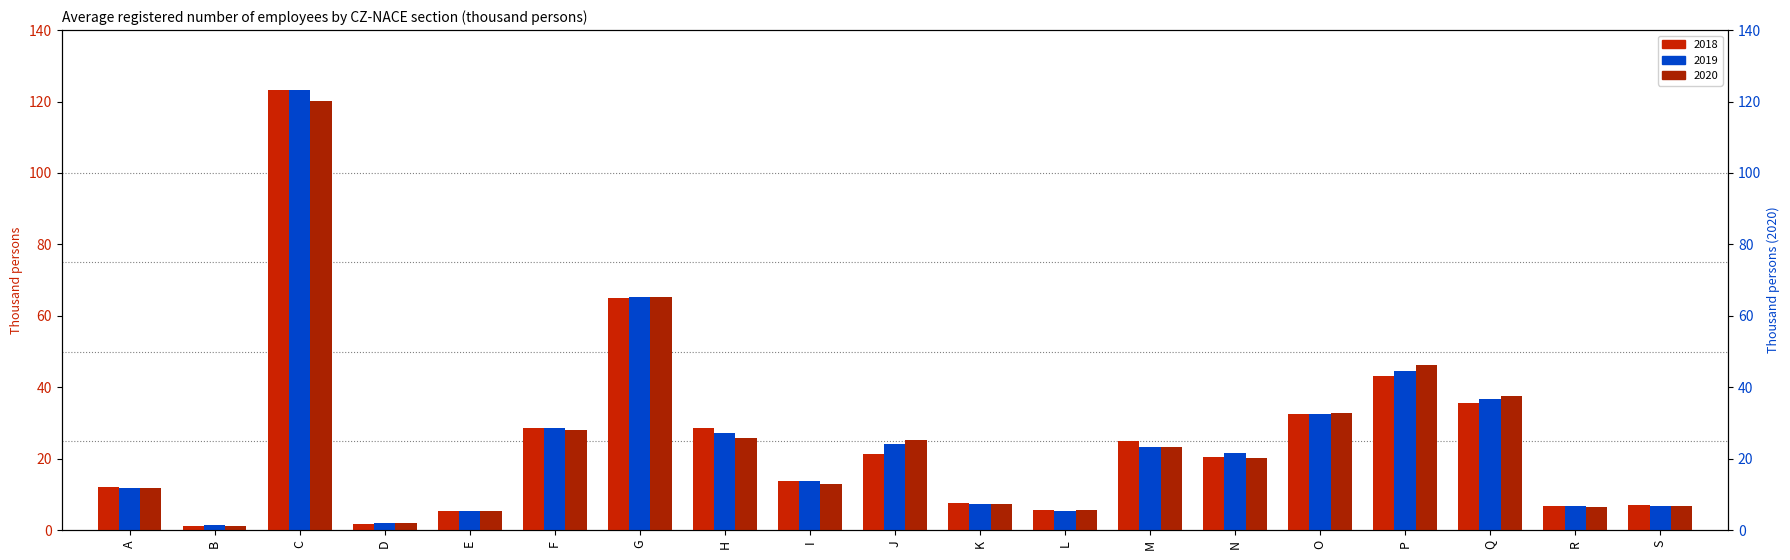

At which category is the sum across all series the highest?

C